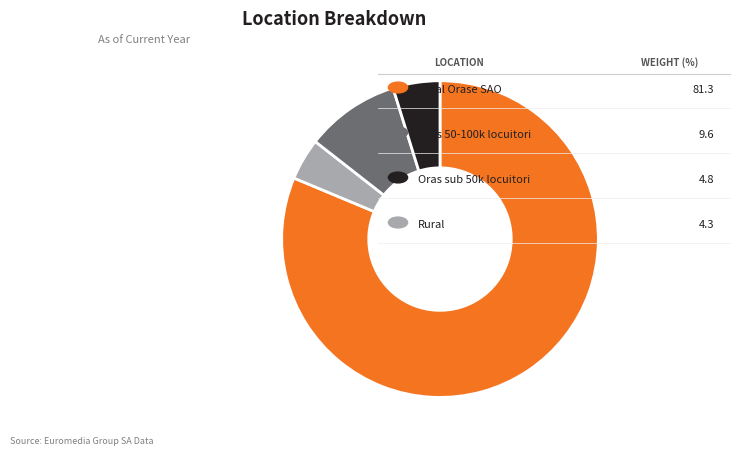

Is there any slice that represents more than half of the pie?

Yes